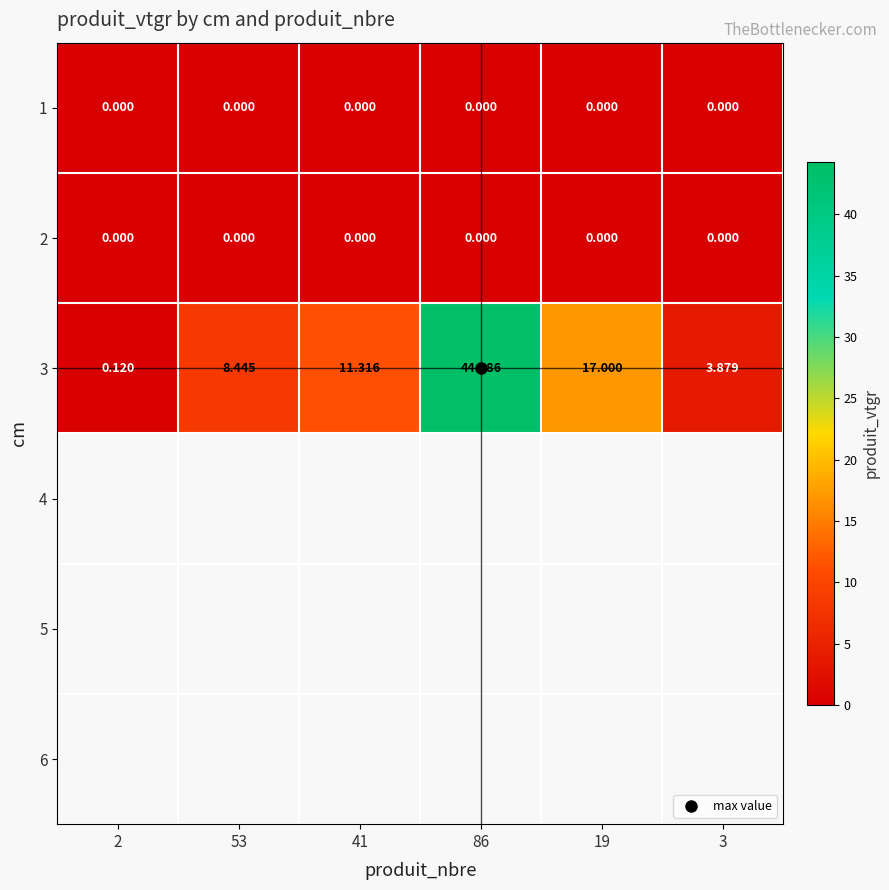

At how many categories does at least one series exceed 12?

2